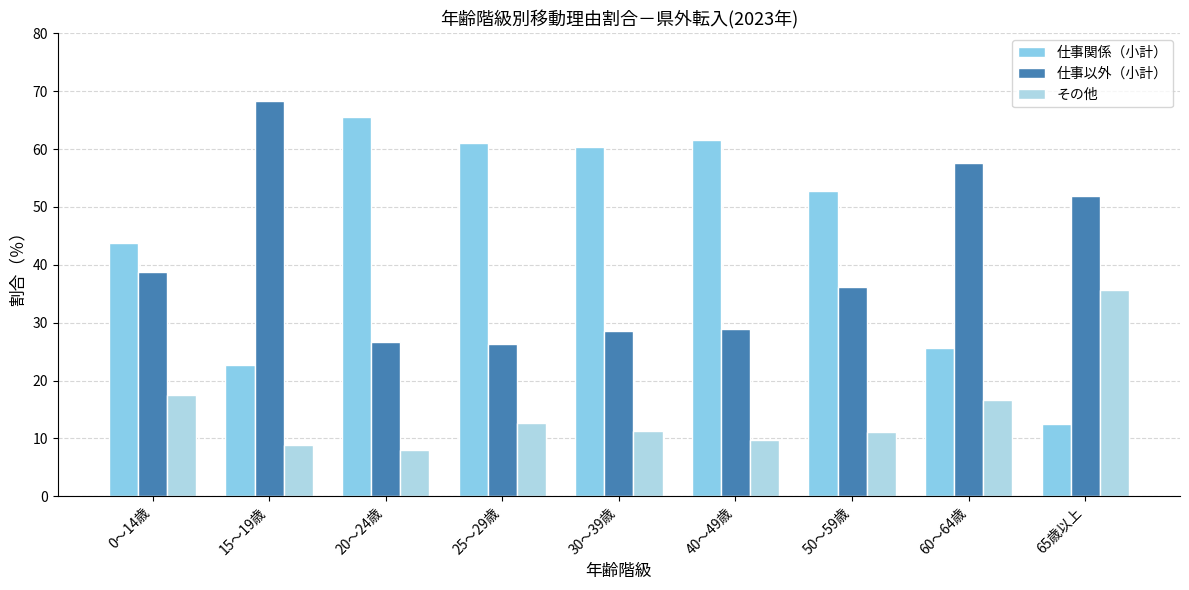

Which series changed the most between 40～49歳 and 50～59歳?

仕事関係（小計）